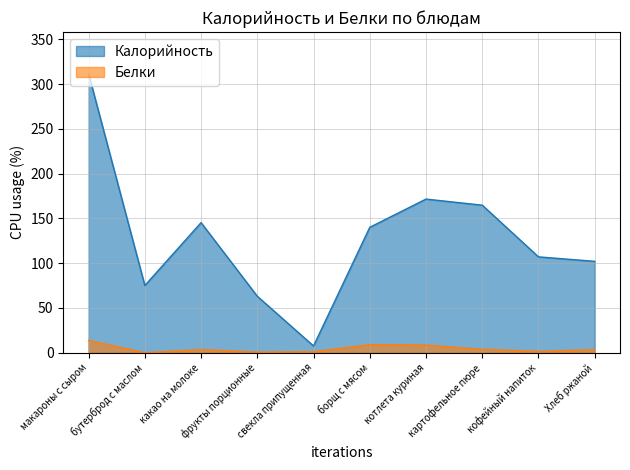

What is the approximate value of Белки at фрукты порционные?

0.6